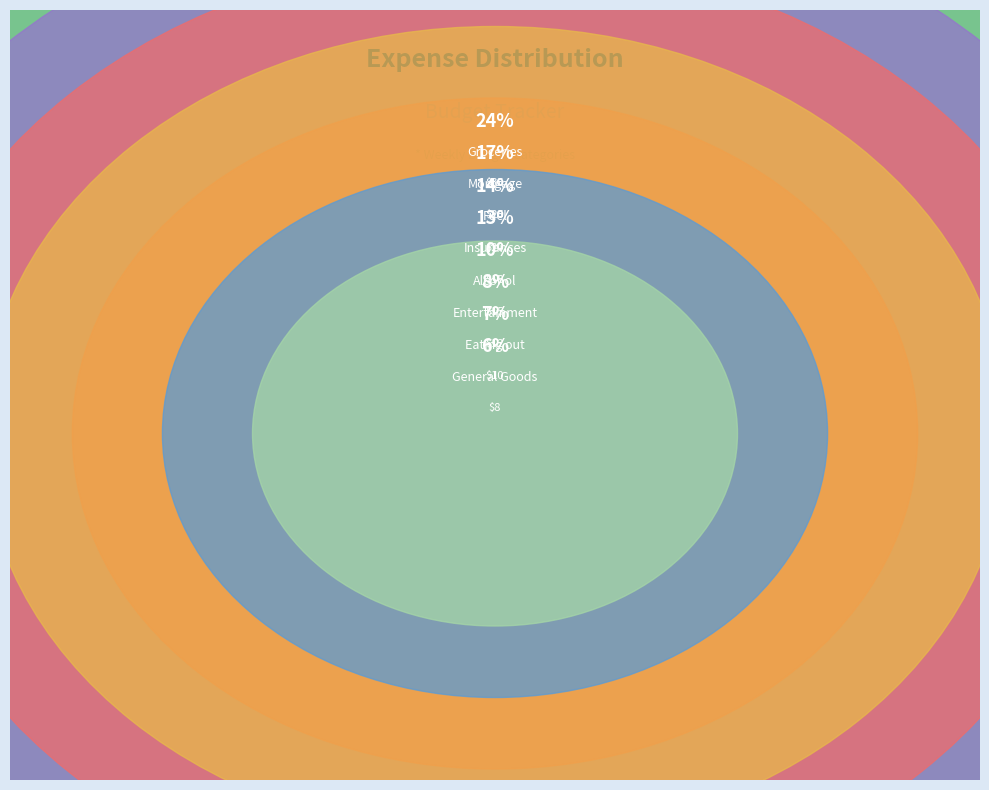

The General Goods slice represents 6% of the pie. True or false?

True